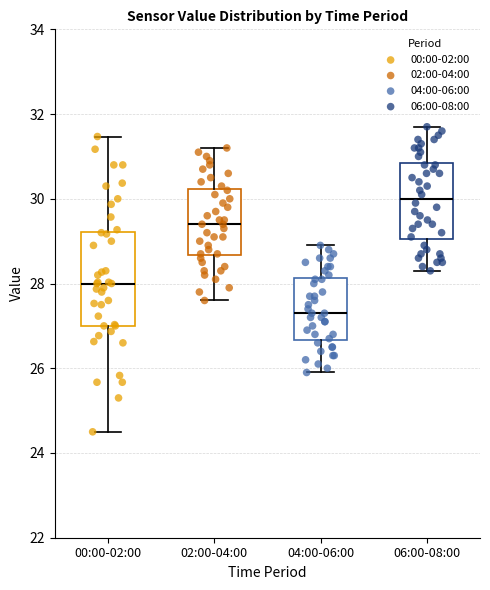

Which box is the tallest, from its lower edge to its upper edge?

00:00-02:00